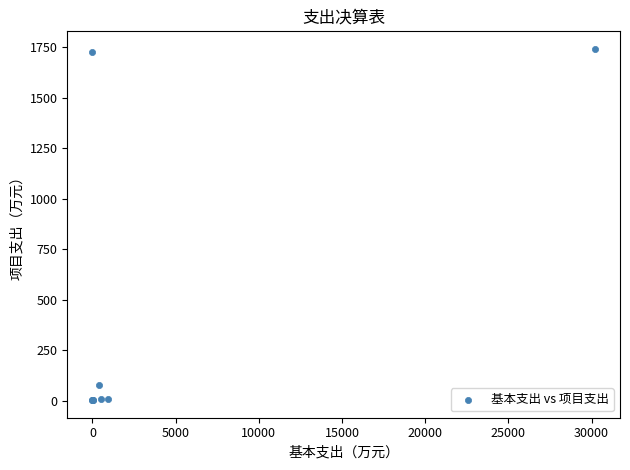

What Y value in the scatter plot is closest to 871?

77.0